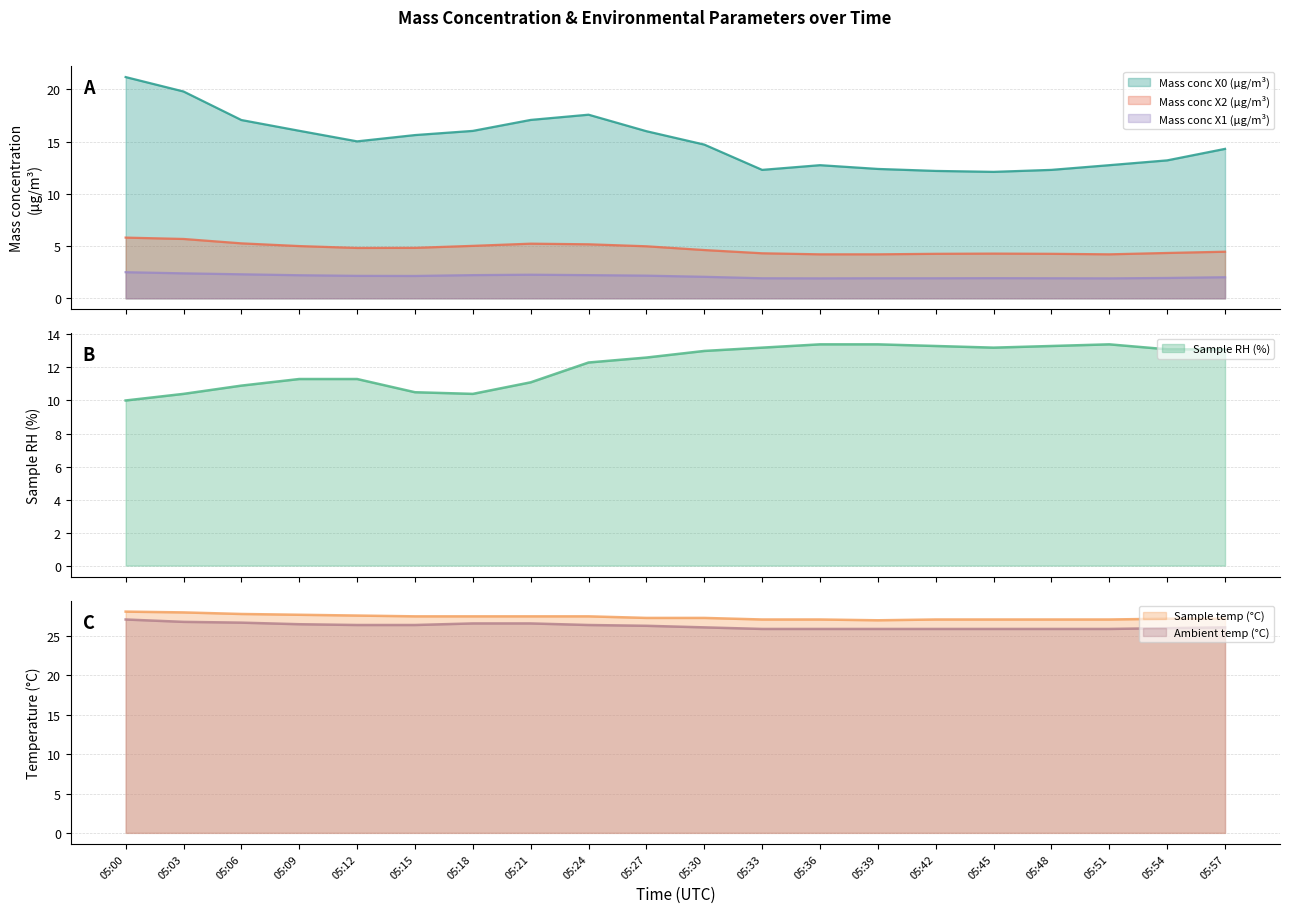

At 05:09, list the series in order from smallest to largest.

Mass conc X1 (μg/m³), Mass conc X2 (μg/m³), Sample RH (%), Mass conc X0 (μg/m³), Ambient temp (°C), Sample temp (°C)